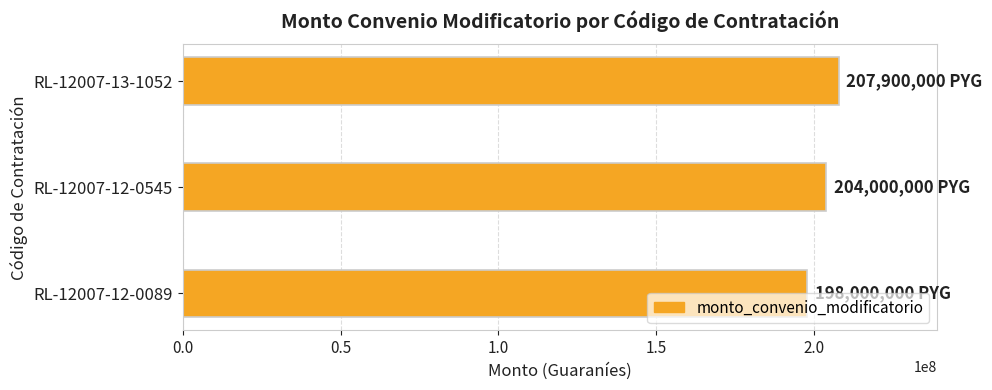

Is it true that the value at RL-12007-12-0089 is 198000000?

True